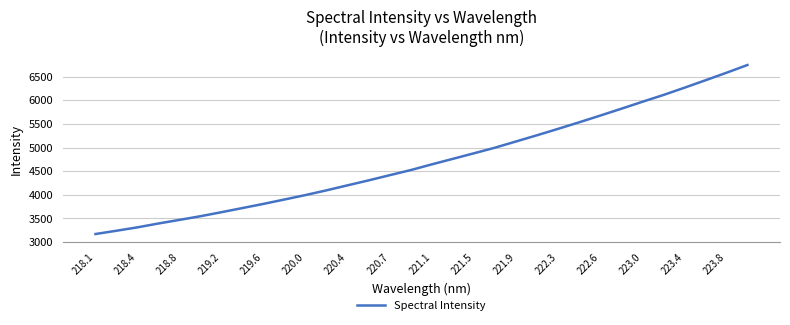

What is the difference between the maximum and minimum values?

3572.6